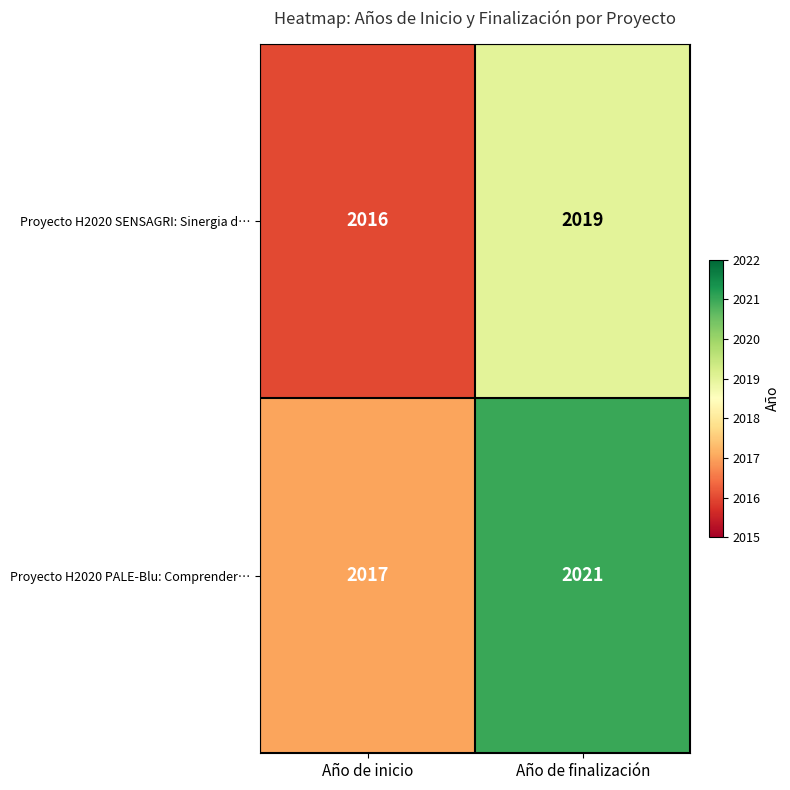

How many data points does each series have?

2